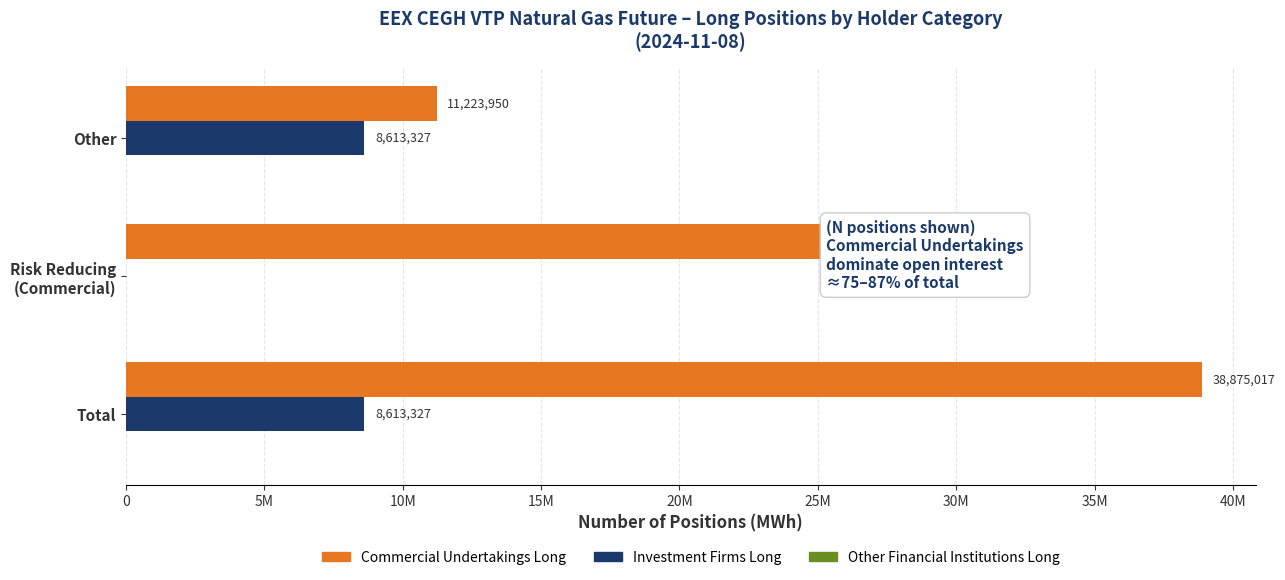

What is the greatest value displayed?

38875017.0